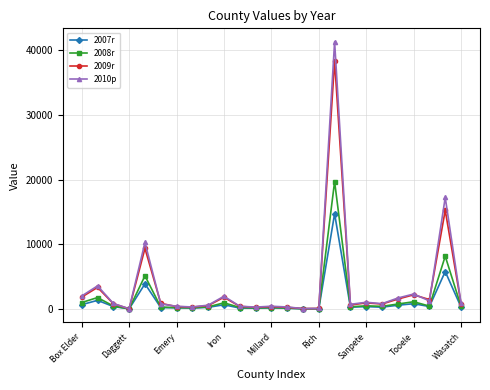

How many values in the 2010p series are below 818?

12